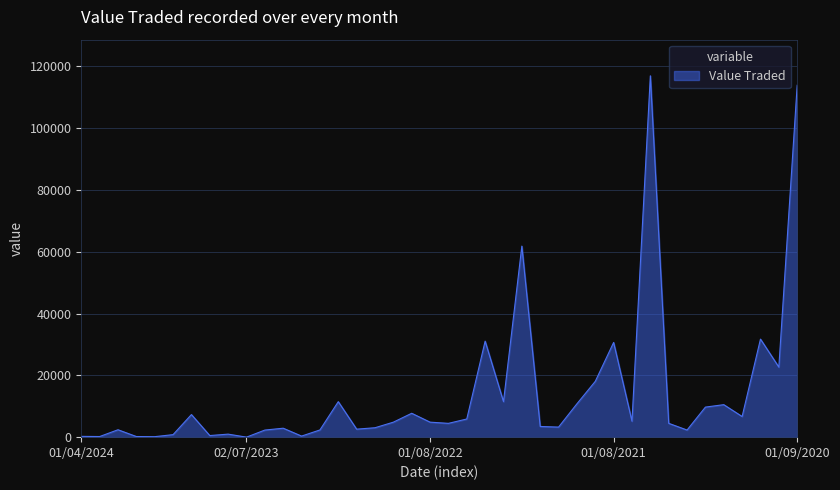

What is the difference between the maximum and minimum values?

116974